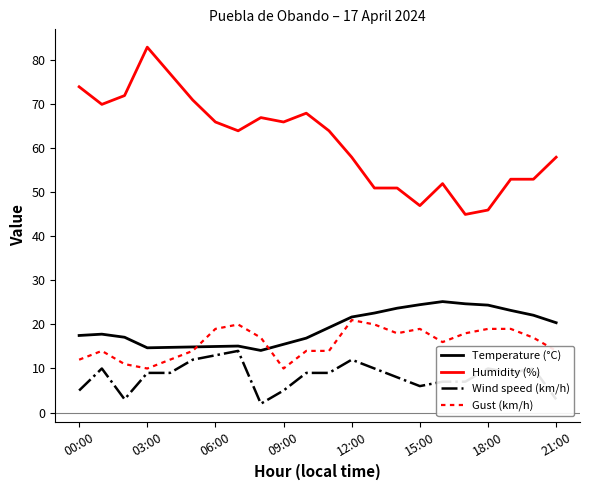

Rank the series by their maximum value, from highest to lowest.

Humidity (%), Temperature (°C), Gust (km/h), Wind speed (km/h)